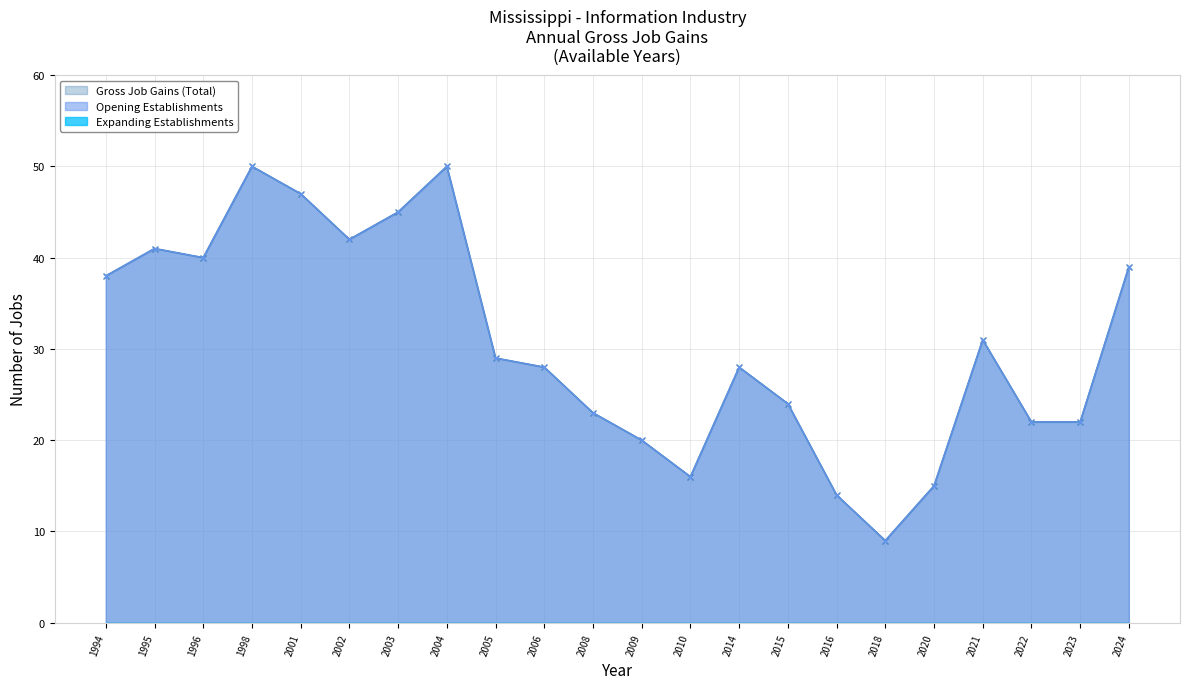

The value of Gross Job Gains (Total) at 2018 is 2. True or false?

False